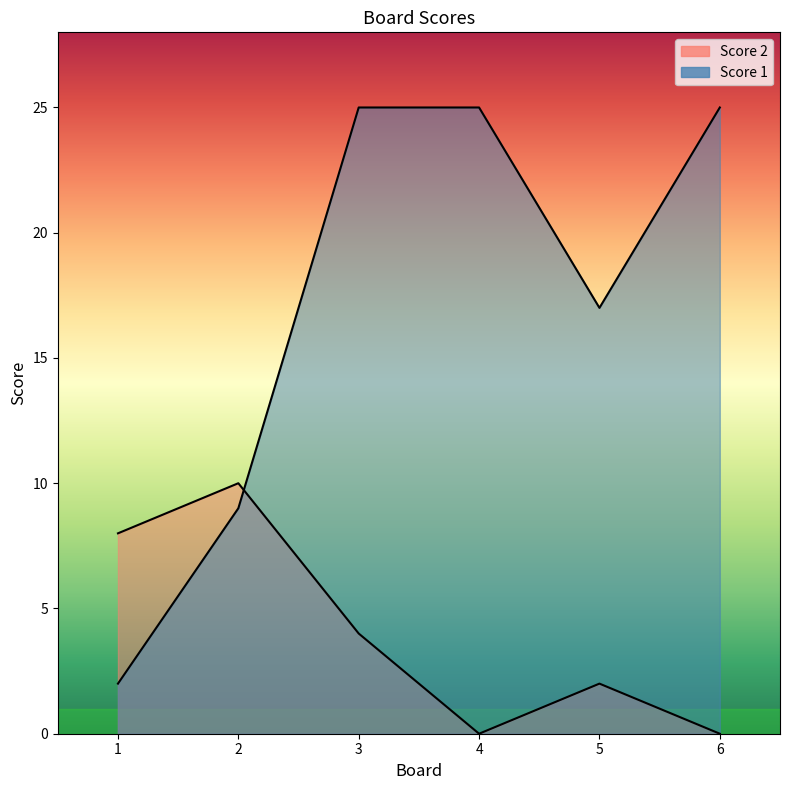

Reading left to right, what are all the values shown in this chart?

Score 1: 1=2	2=9	3=25	4=25	5=17	6=25
Score 2: 1=8	2=10	3=4	4=0	5=2	6=0